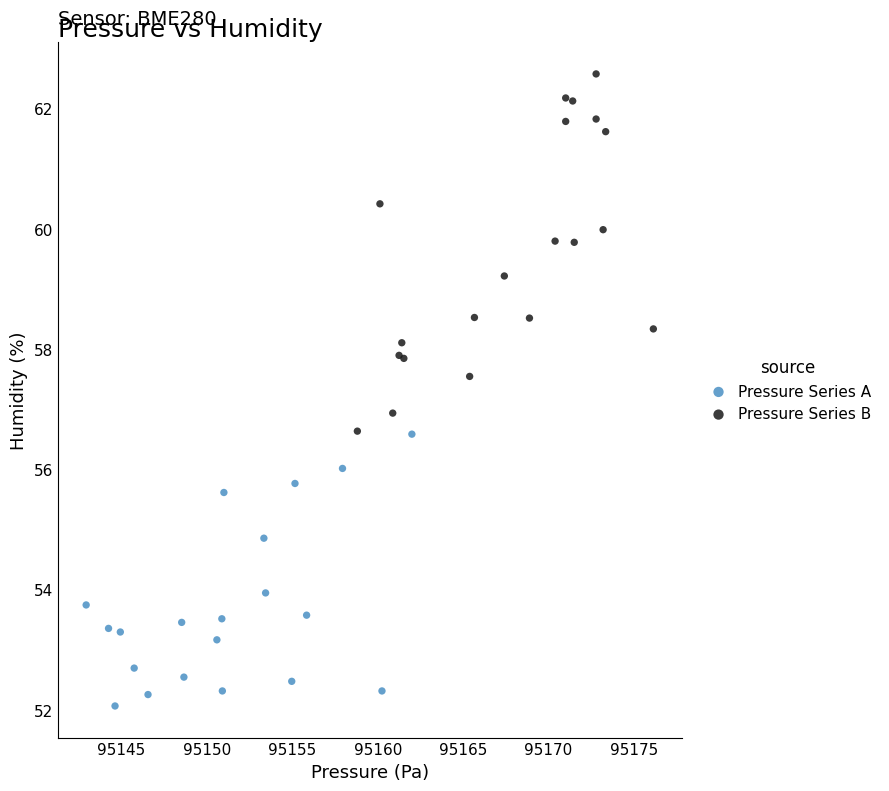

Which series reaches the minimum Y coordinate?

Pressure Series A